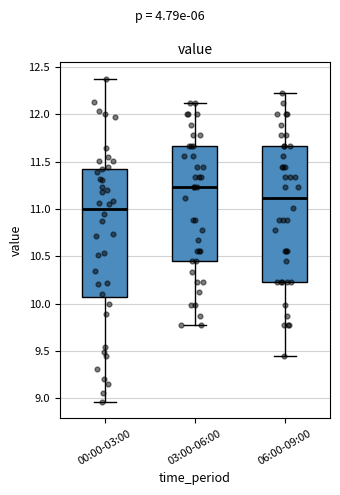

Where does the upper whisker of the box for 00:00-03:00 end on the y-axis? The values are not printed on the chart, so give them approximately, as read against the axis.

12.40